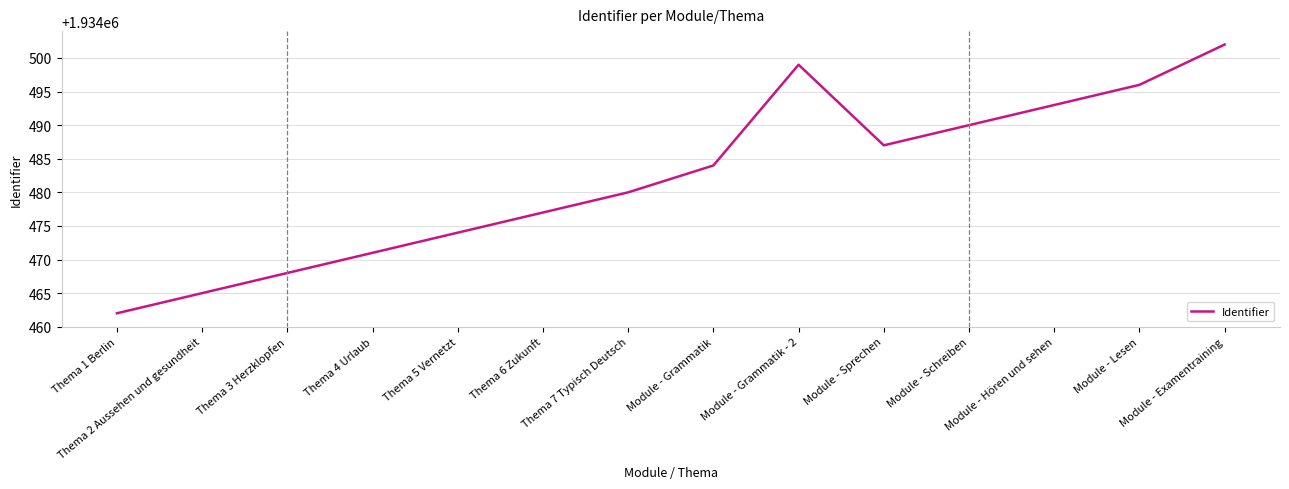

Which category has the highest value across all series?

Module - Examentraining